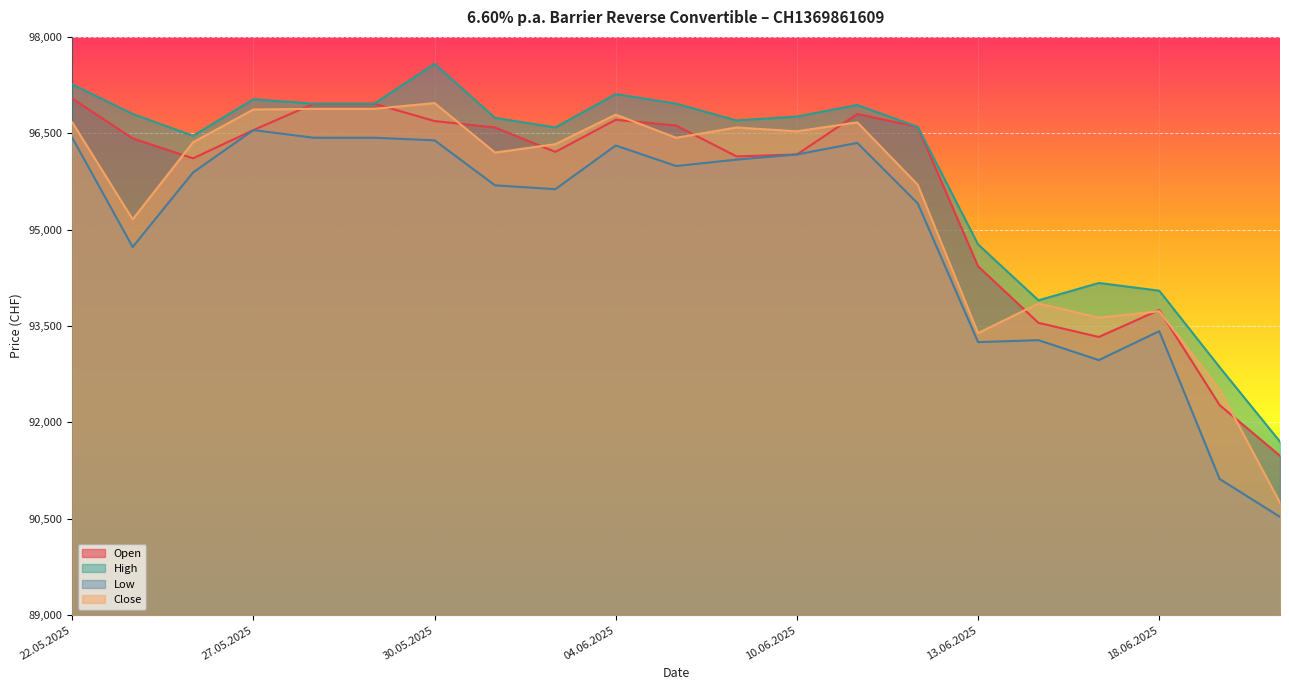

True or false: Low has a value of 149334 at 17.06.2025.

False